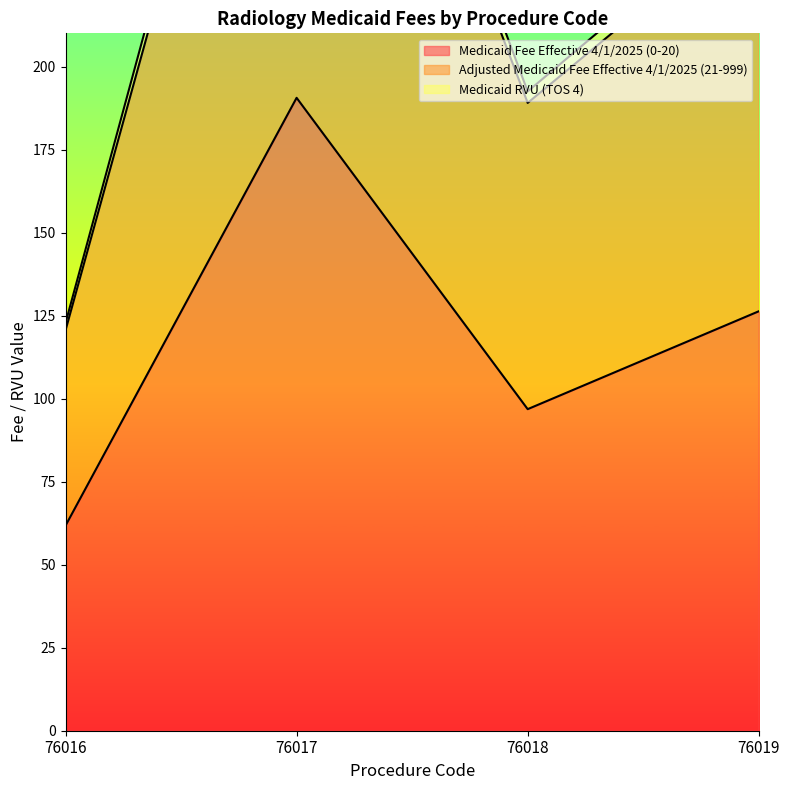

What are all the series names shown in the legend?

Medicaid Fee Effective 4/1/2025 (0-20), Adjusted Medicaid Fee Effective 4/1/2025 (21-999), Medicaid RVU (TOS 4)